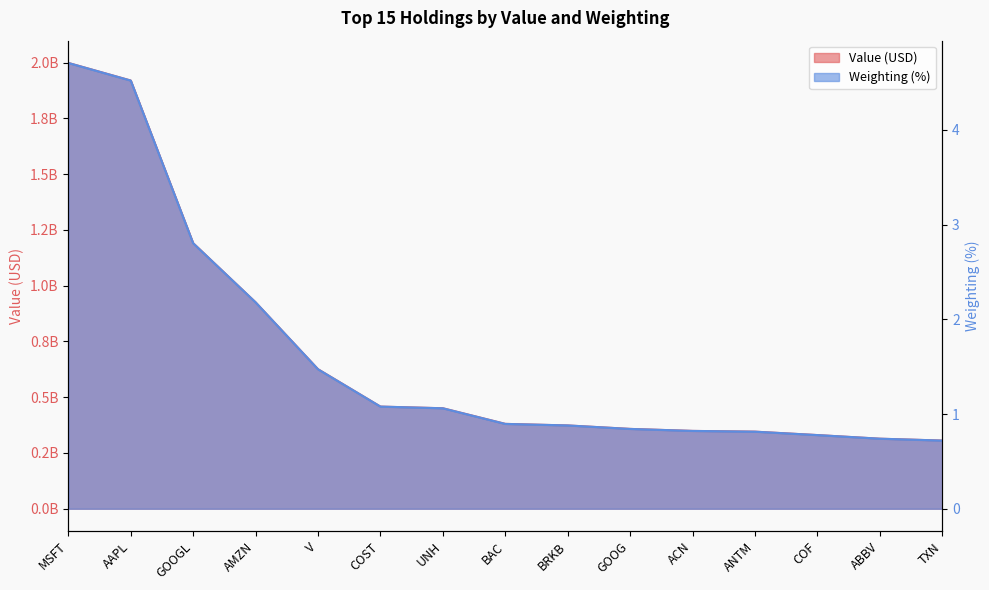

Which category has the highest value in the Weighting series?

MSFT